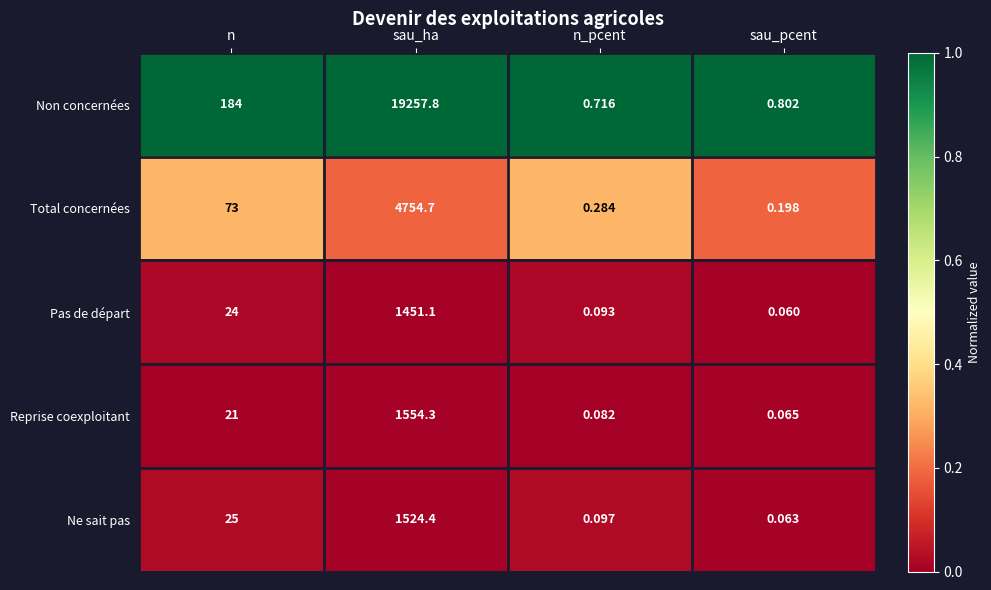

How many distinct data groups are displayed?

5